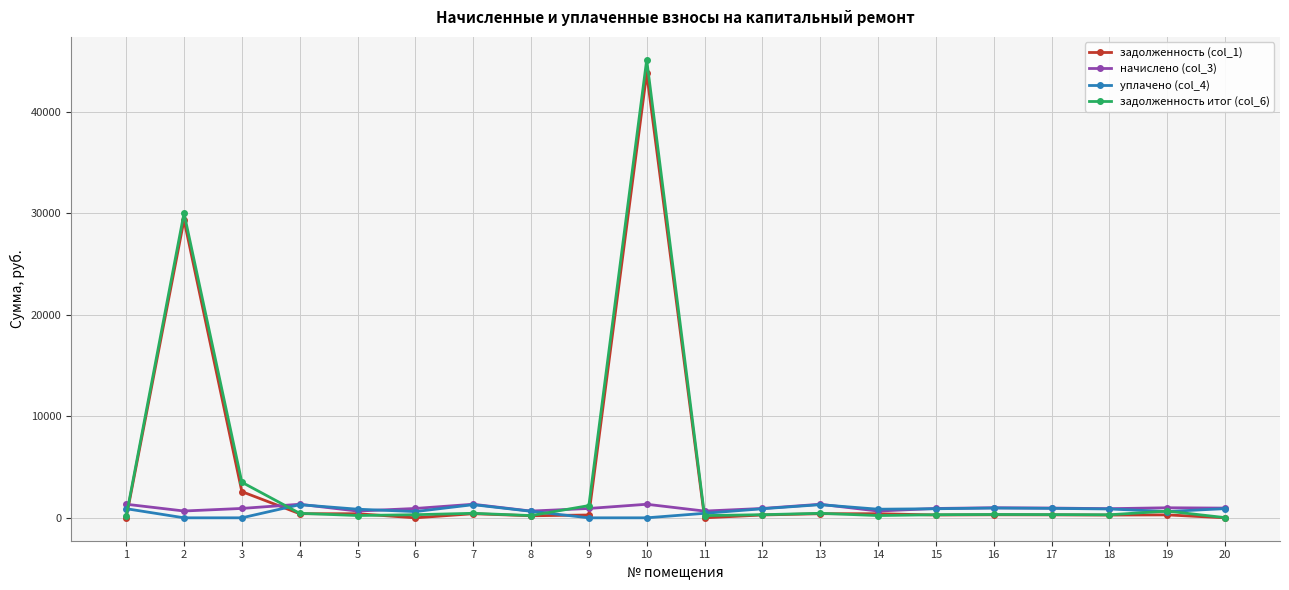

What is the sum of all задолженность итог (col_6) values?

84825.1